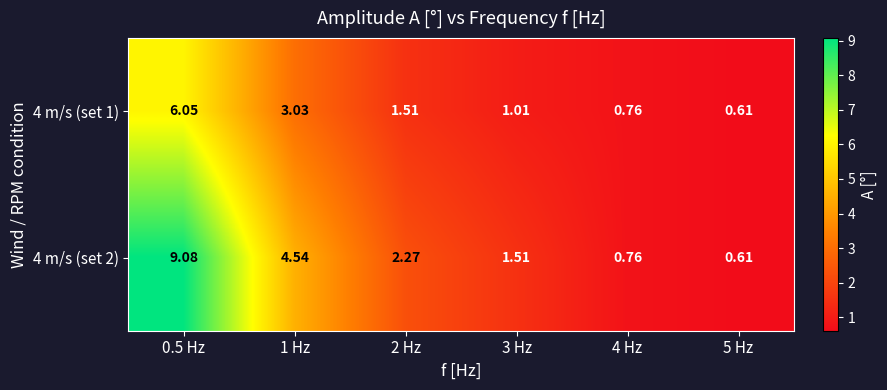

Is the value of 4 m/s (set 1) at 1 Hz greater than the value of 4 m/s (set 2) at 5 Hz?

Yes